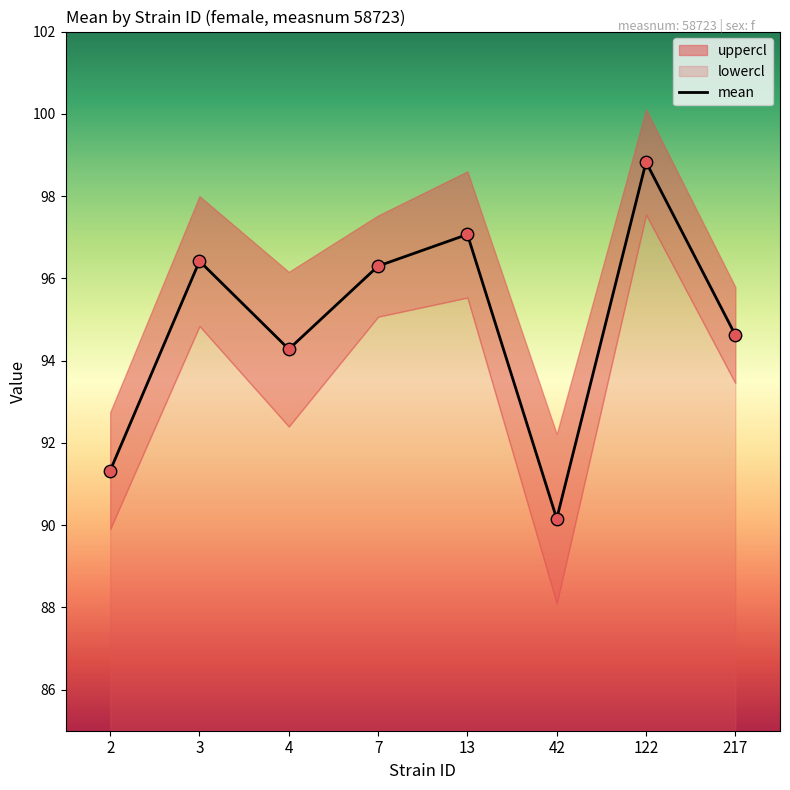

What is the maximum value for mean?

98.8